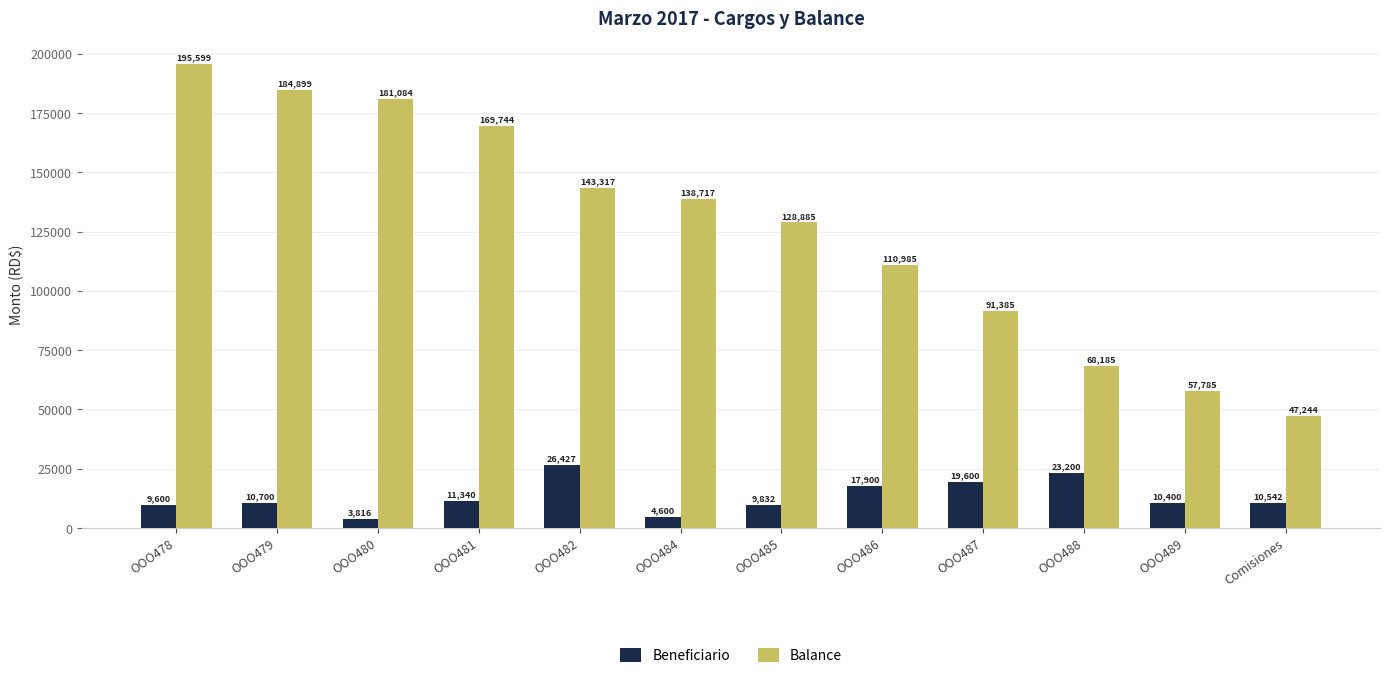

What is the smallest value displayed?

3815.7